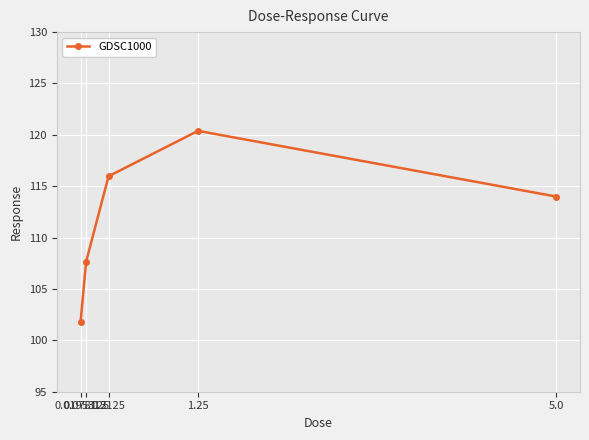

Does the chart display data point markers on the line(s)?

Yes